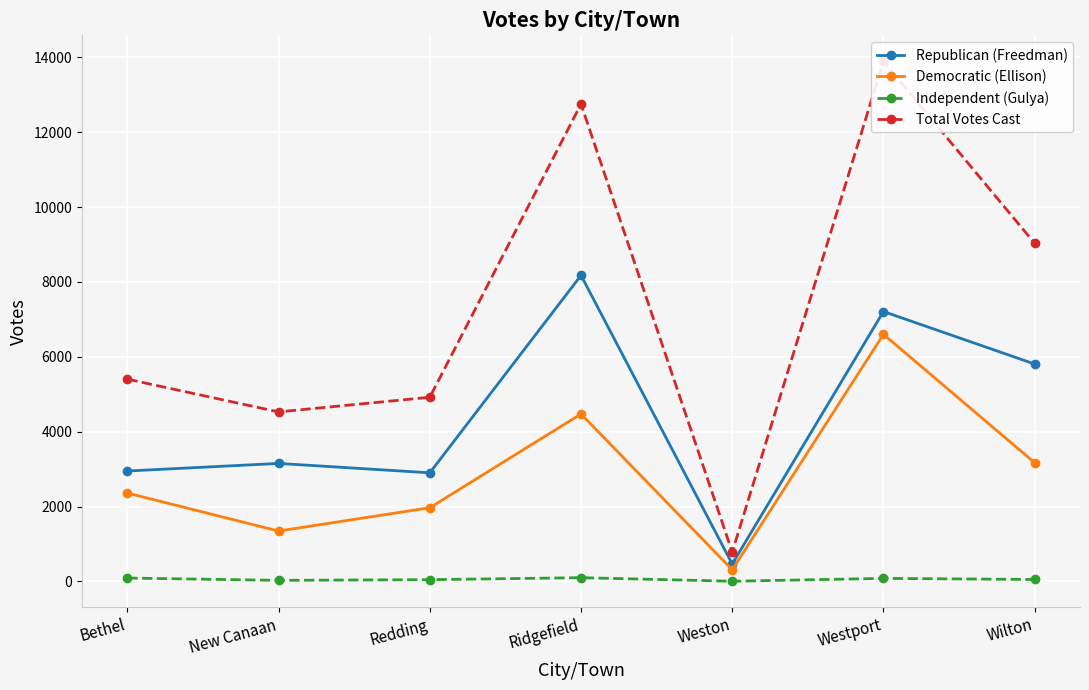

The Republican (Freedman) series shows 5808 at Wilton. True or false?

True